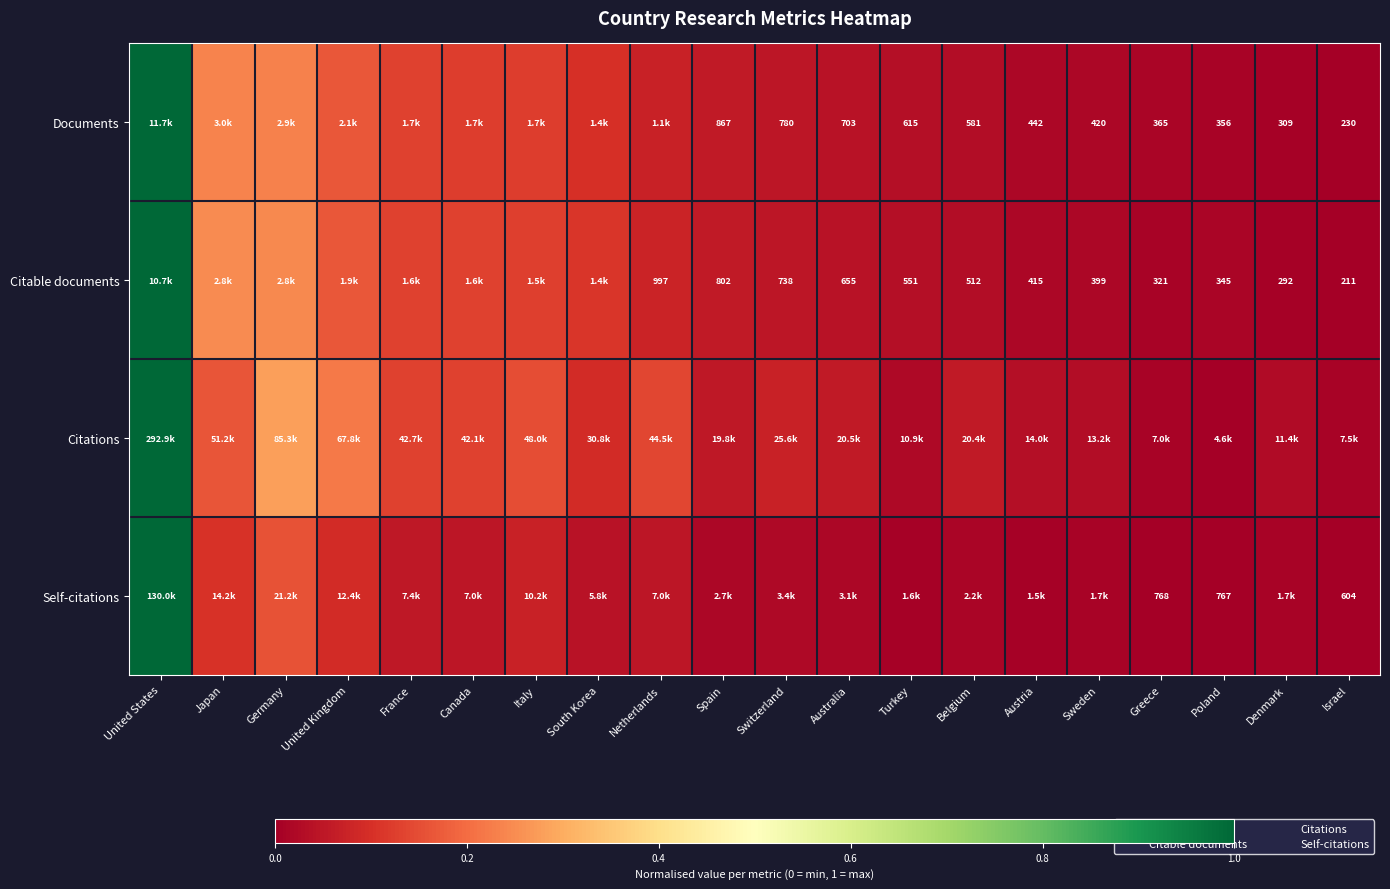

Count the number of data series in this chart.

4